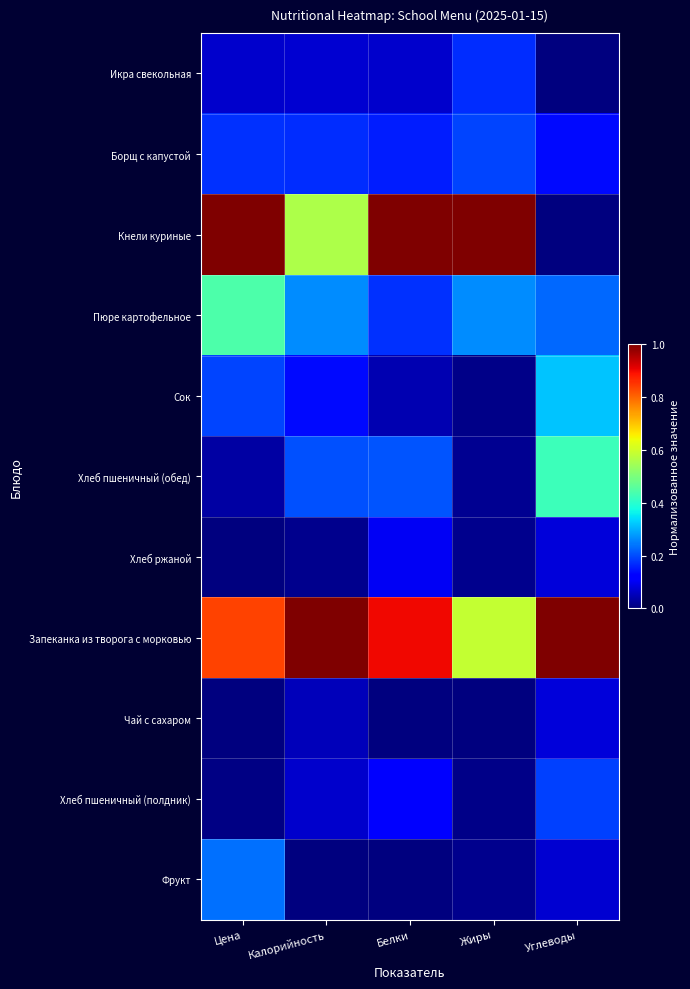

Reading right to left, extract all data points from this chart.

Икра свекольная: Углеводы=0.0	Жиры=0.2	Белки=0.1	Калорийность=0.1	Цена=0.1
Борщ с капустой: Углеводы=0.1	Жиры=0.2	Белки=0.2	Калорийность=0.2	Цена=0.2
Кнели куриные: Углеводы=0.0	Жиры=1.0	Белки=1.0	Калорийность=0.6	Цена=1.0
Пюре картофельное: Углеводы=0.2	Жиры=0.3	Белки=0.2	Калорийность=0.3	Цена=0.4
Сок: Углеводы=0.3	Жиры=0.0	Белки=0.0	Калорийность=0.1	Цена=0.2
Хлеб пшеничный (обед): Углеводы=0.4	Жиры=0.0	Белки=0.2	Калорийность=0.2	Цена=0.0
Хлеб ржаной: Углеводы=0.1	Жиры=0.0	Белки=0.1	Калорийность=0.0	Цена=0.0
Запеканка из творога с морковью: Углеводы=1.0	Жиры=0.6	Белки=0.9	Калорийность=1.0	Цена=0.8
Чай с сахаром: Углеводы=0.1	Жиры=0.0	Белки=0.0	Калорийность=0.1	Цена=0.0
Хлеб пшеничный (полдник): Углеводы=0.2	Жиры=0.0	Белки=0.1	Калорийность=0.1	Цена=0.0
Фрукт: Углеводы=0.1	Жиры=0.0	Белки=0.0	Калорийность=0.0	Цена=0.2